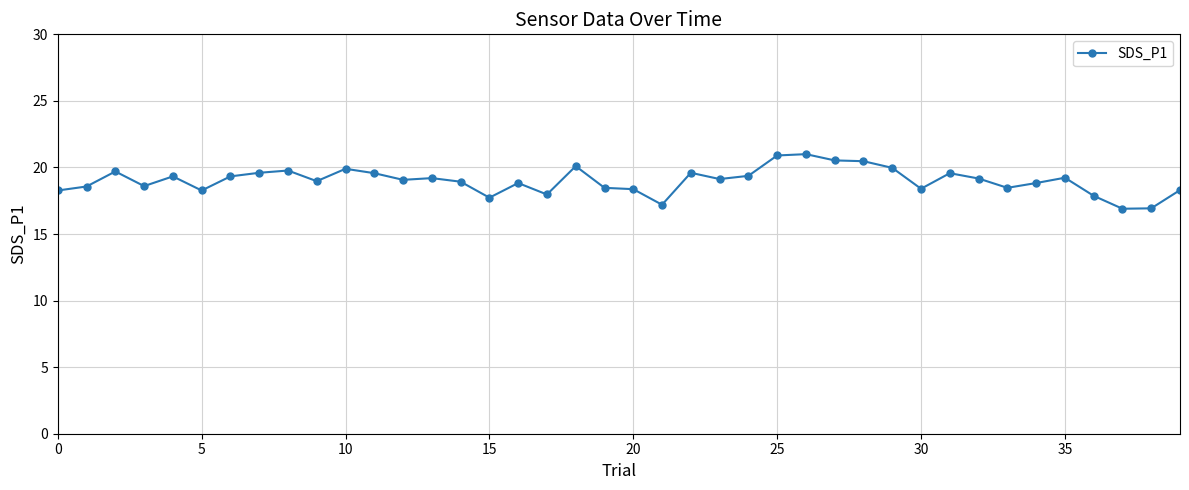

What is the smallest value displayed?

16.9